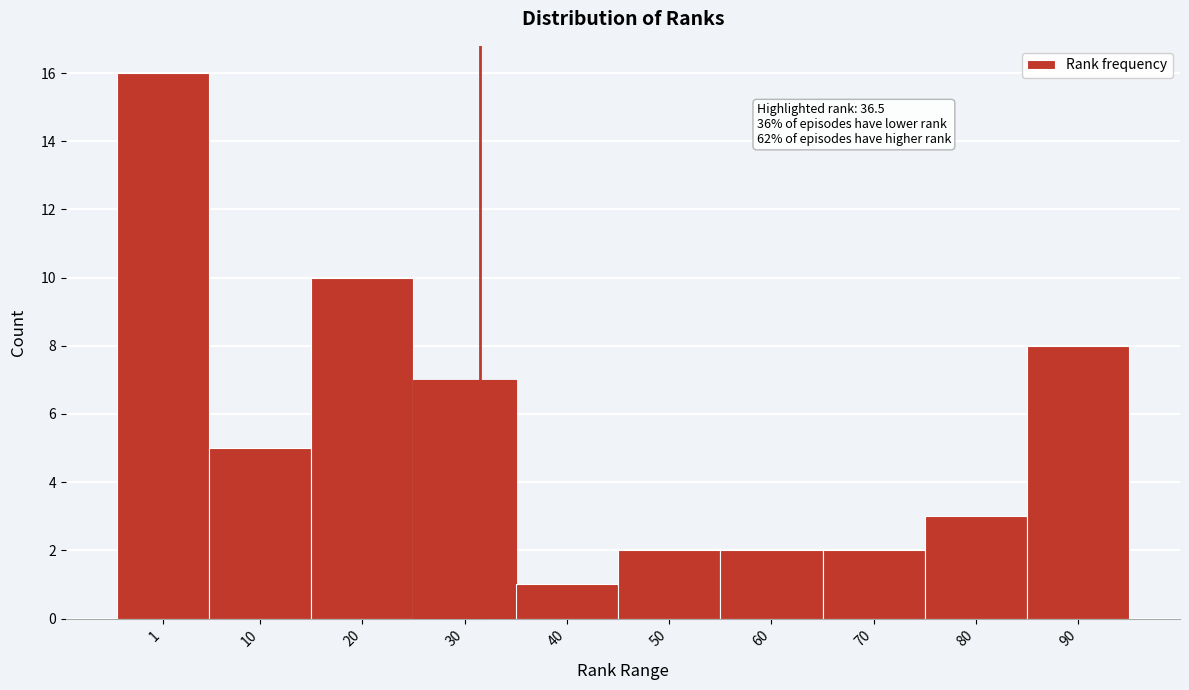

Reading left to right, list all the values displayed in this chart.

16	5	10	7	1	2	2	2	3	8